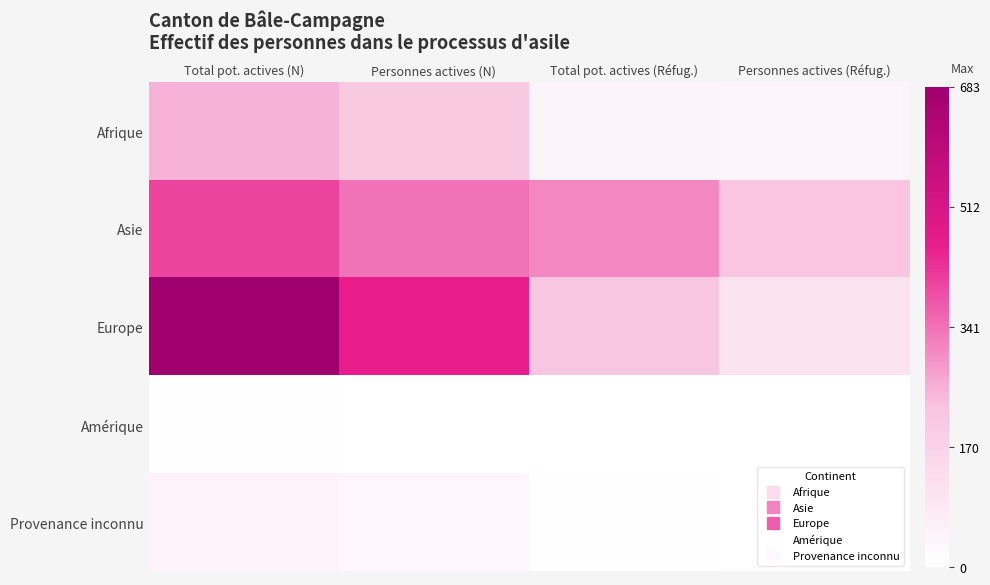

At which category is the sum across all series the highest?

Total pot. actives (N)